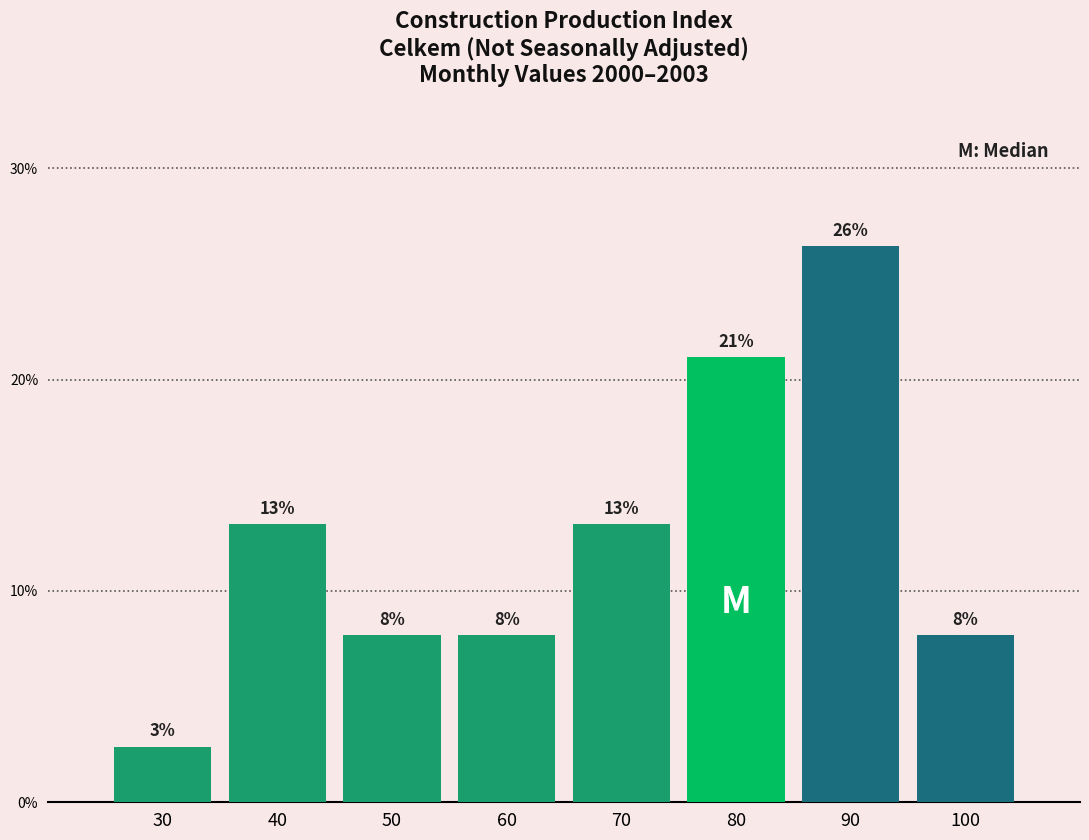

How many bars are there in total?

8